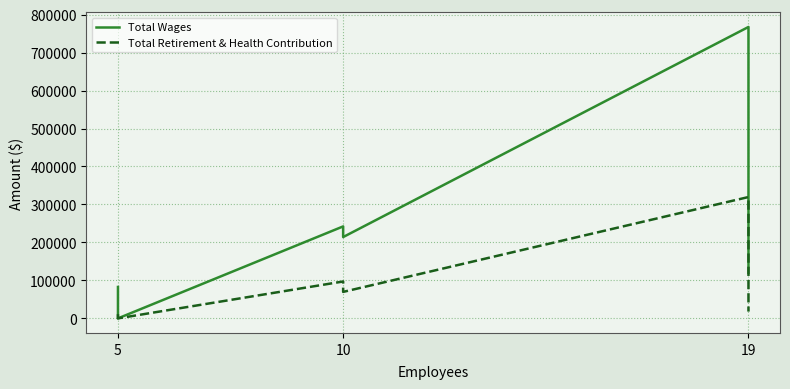

Which series has the largest total across all categories?

Total Wages